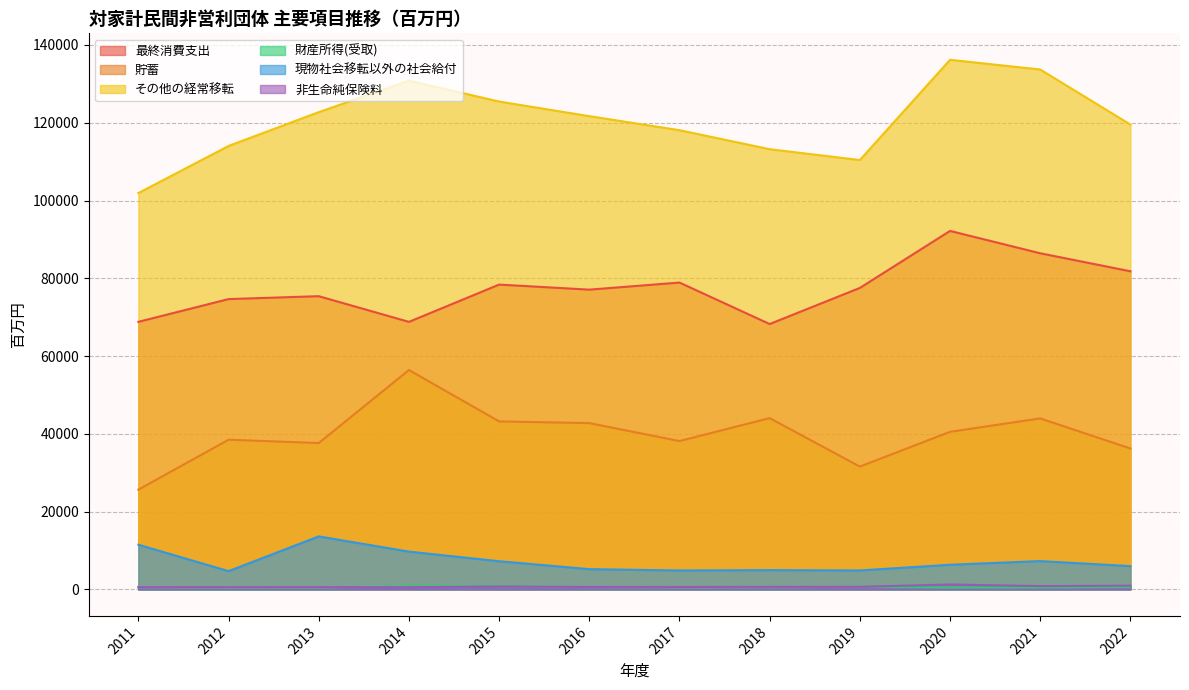

How many interior local peaks does the 現物社会移転以外の社会給付 series have?

3